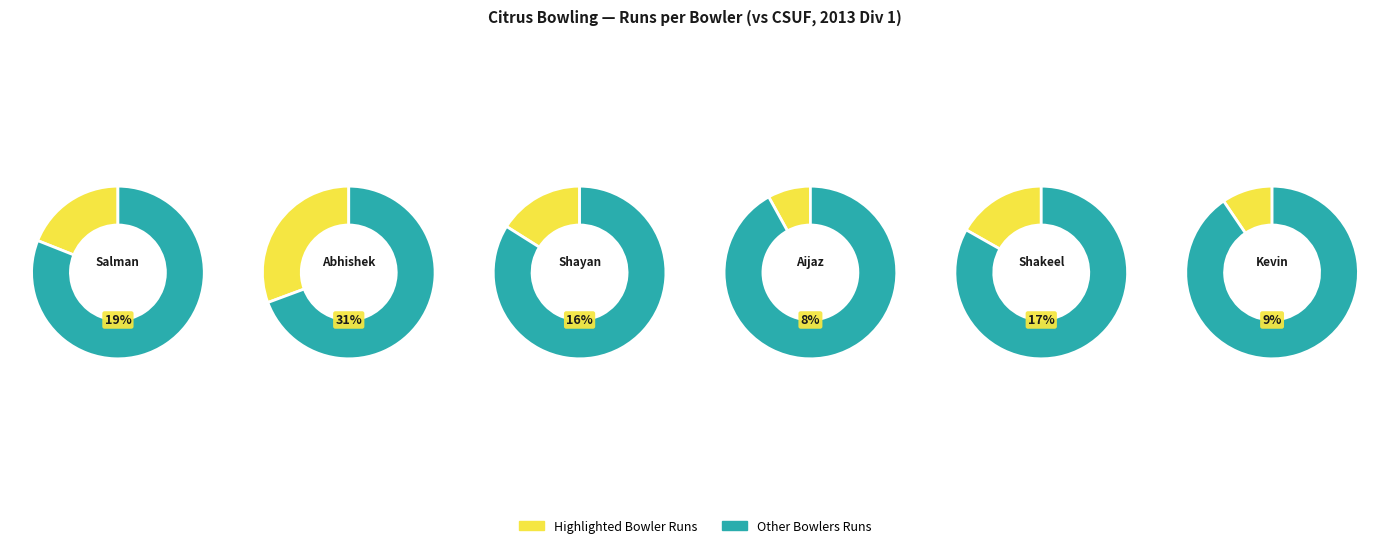

To the nearest percent, what is the difference between the Salman Ahmad and Abhishek Vyas slice percentages?

12%